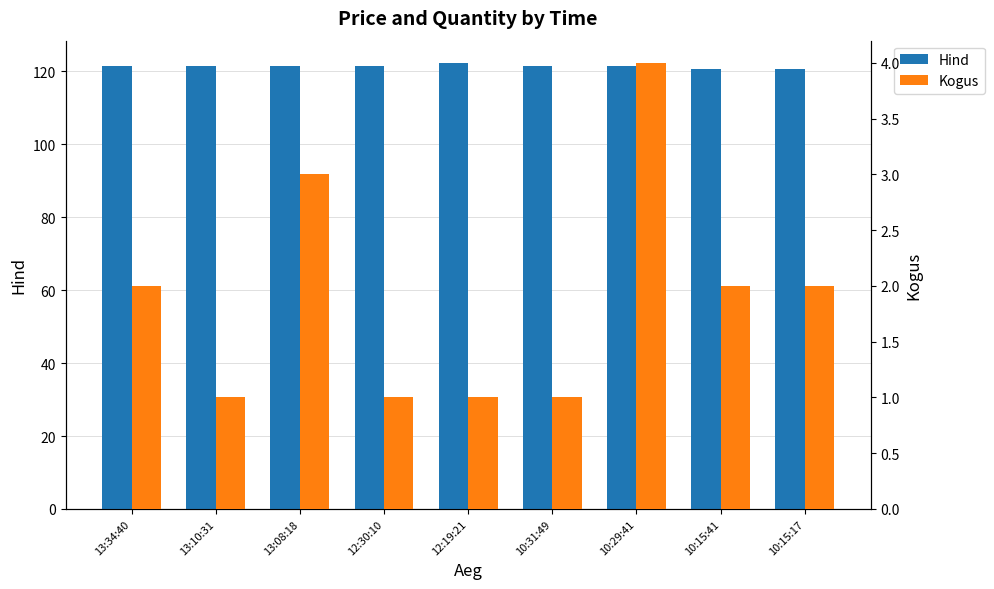

At which category is the sum across all series the highest?

10:29:41